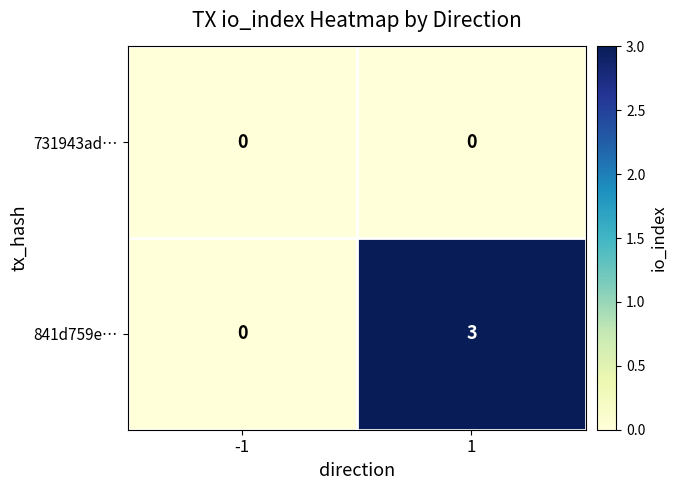

At how many categories does at least one series exceed 2?

1